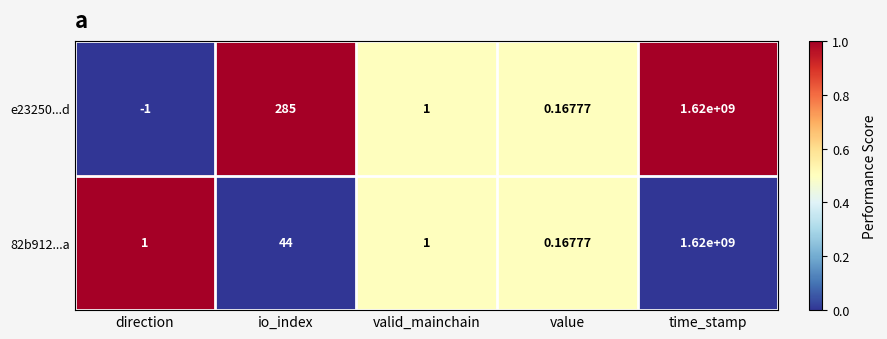

Which series has the largest total across all categories?

e23250...d